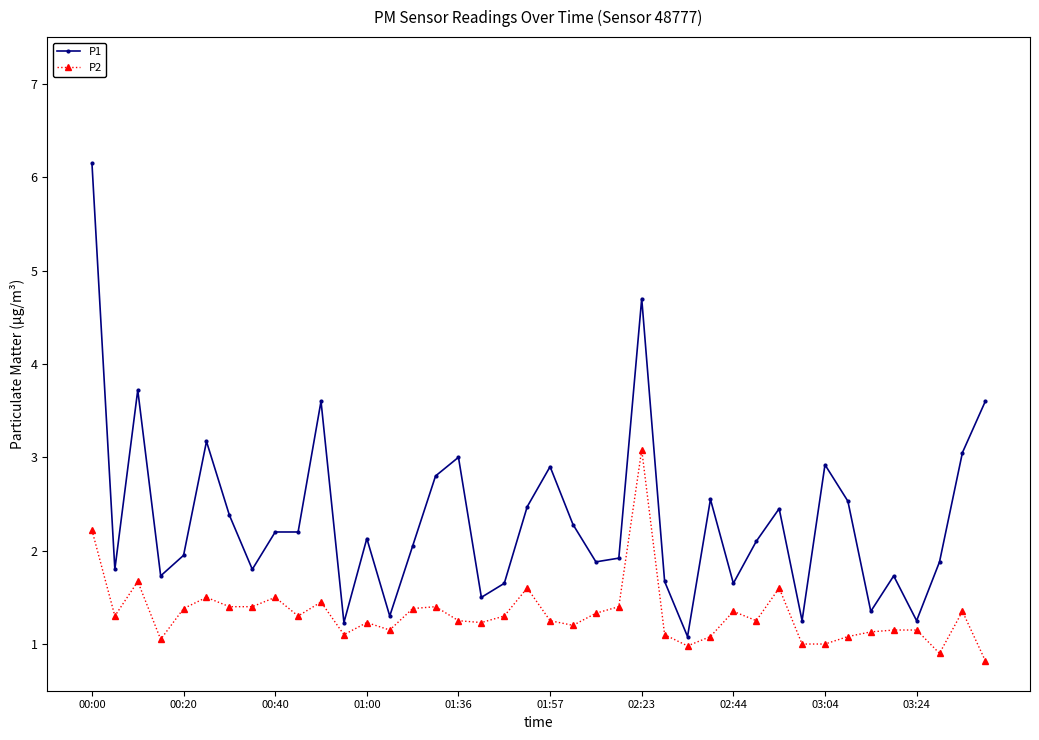

How many categories are shown in the chart?

40